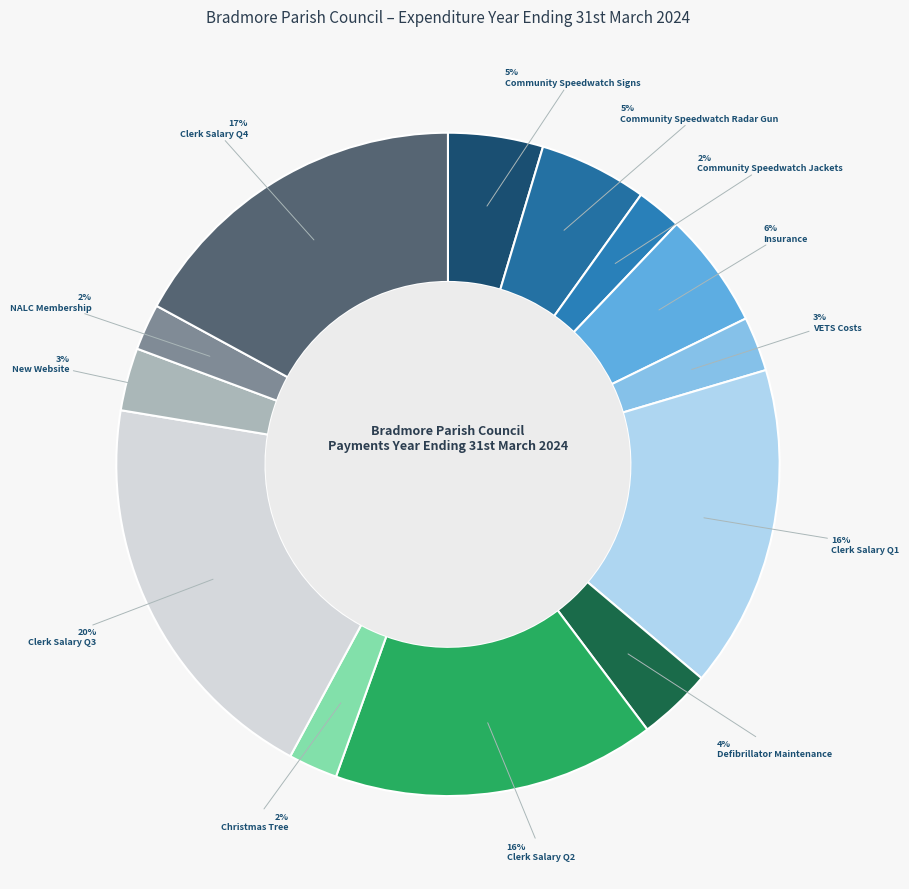

How many segments does this pie chart have?

13